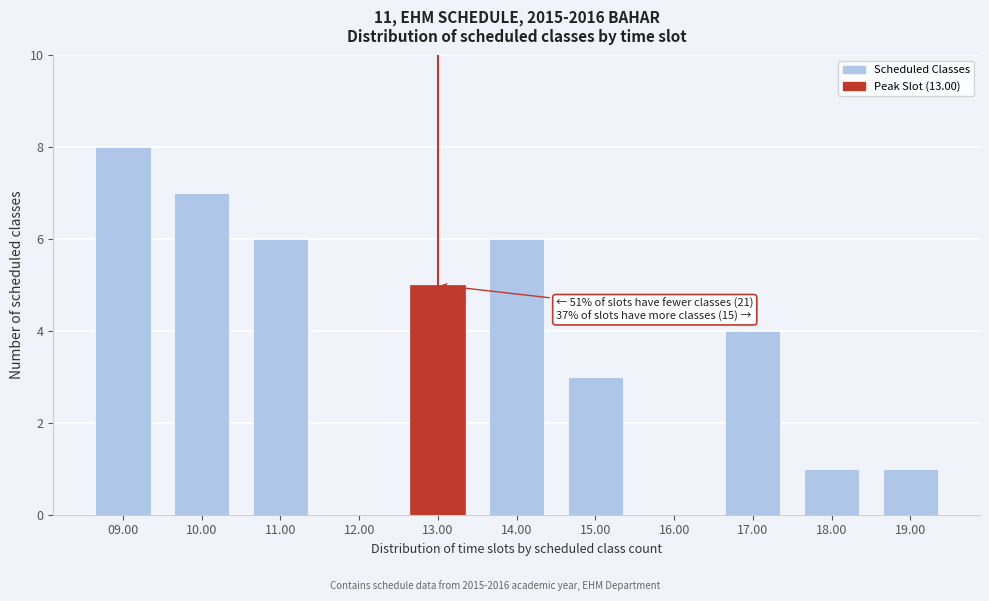

Reading left to right, what are all the values shown in this chart?

09.00=8	10.00=7	11.00=6	12.00=0	13.00=5	14.00=6	15.00=3	16.00=0	17.00=4	18.00=1	19.00=1